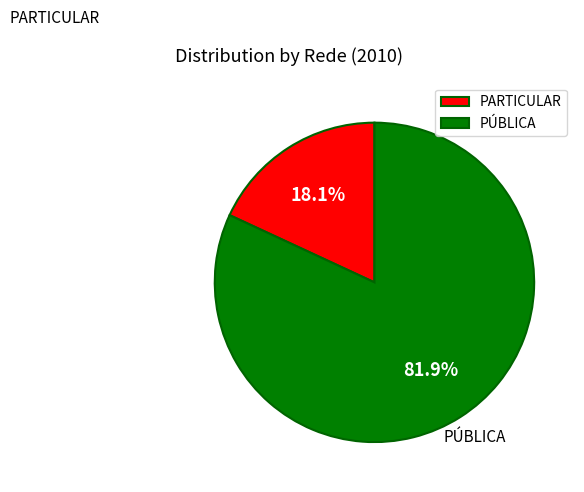

Does any single category account for the majority?

Yes